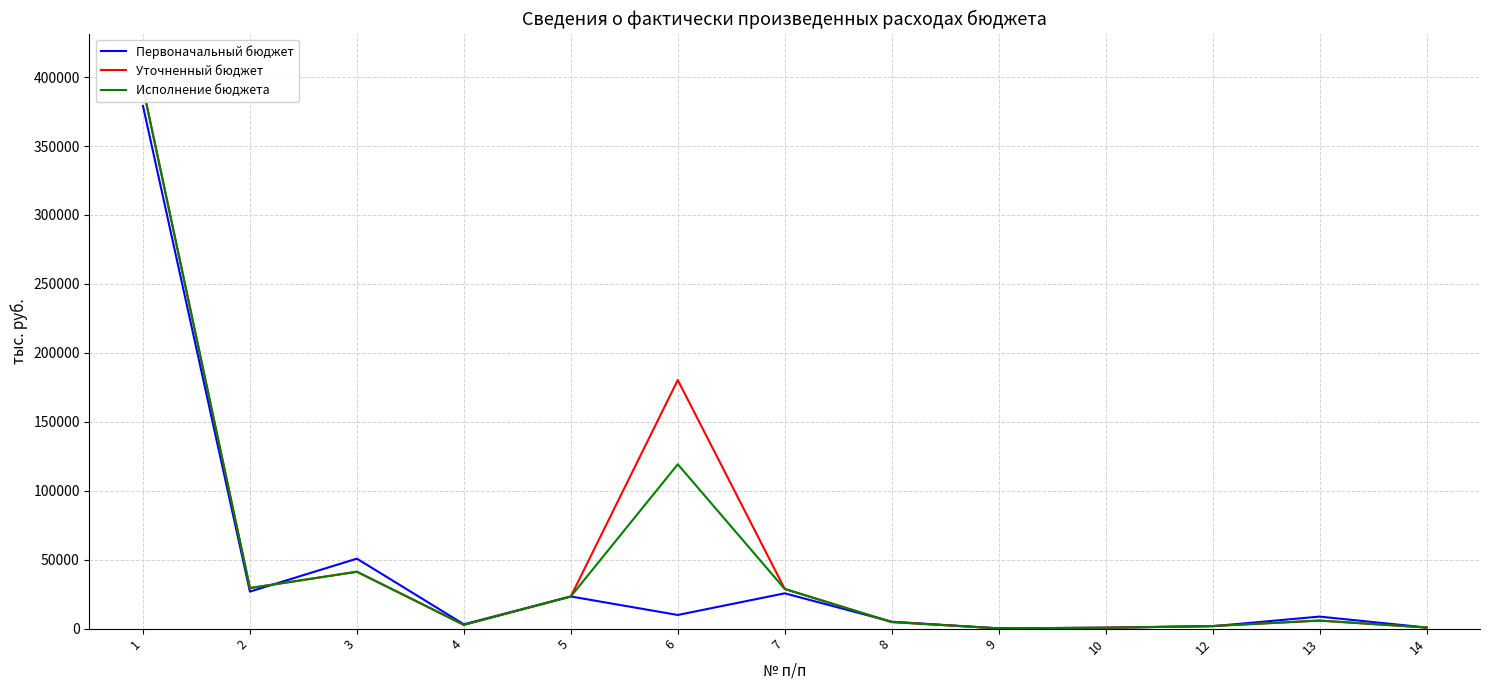

Does the chart display data point markers on the line(s)?

No